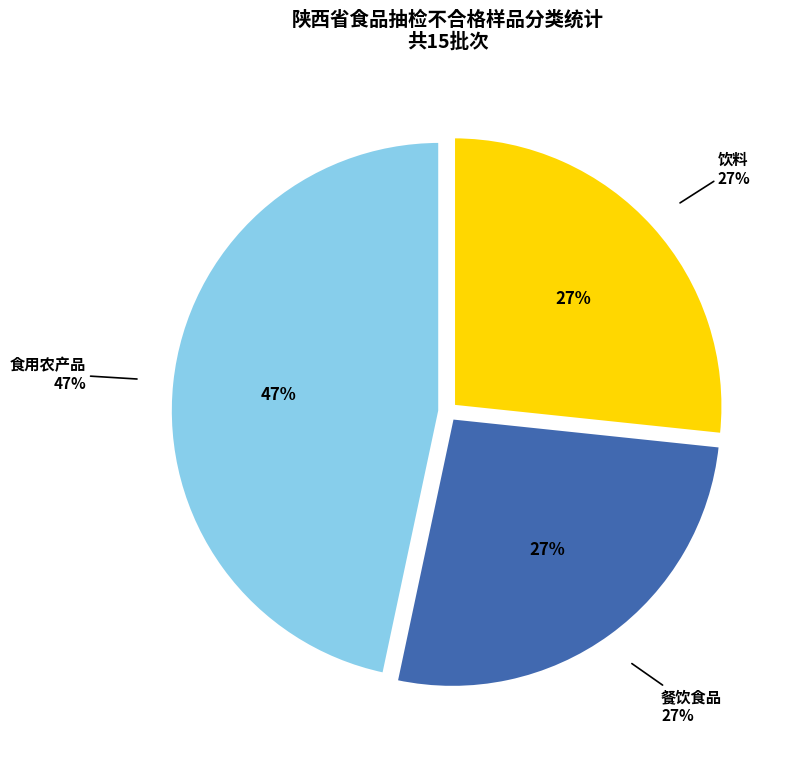

Rank the categories by value from highest to lowest.

食用农产品, 餐饮食品, 饮料